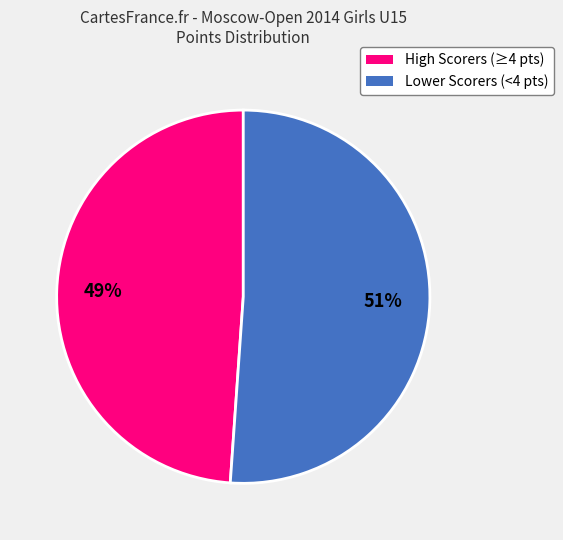

To the nearest percent, what is the difference between the largest and smallest slice percentages?

2%